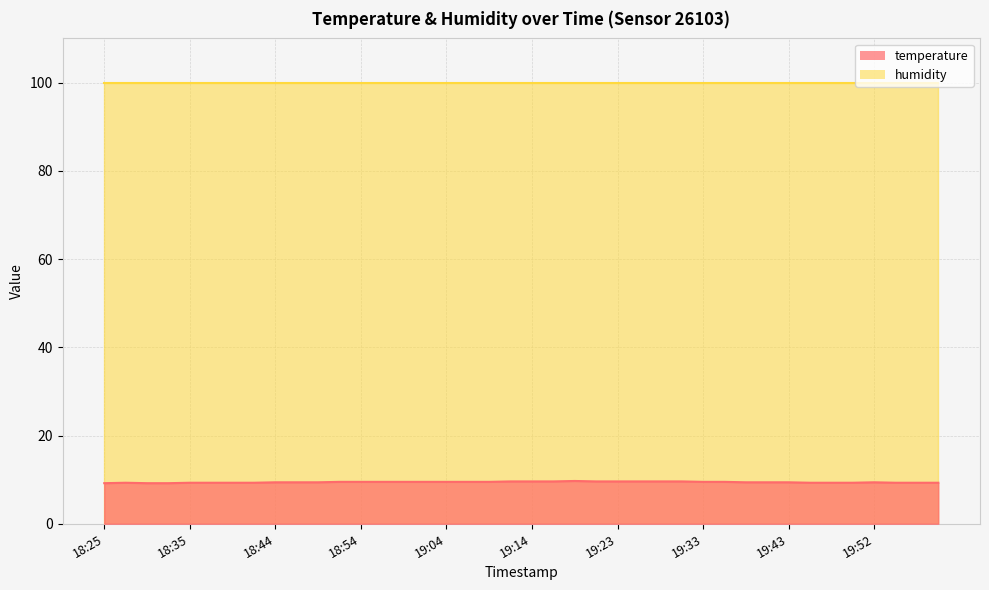

How many values are between 9 and 10?

40